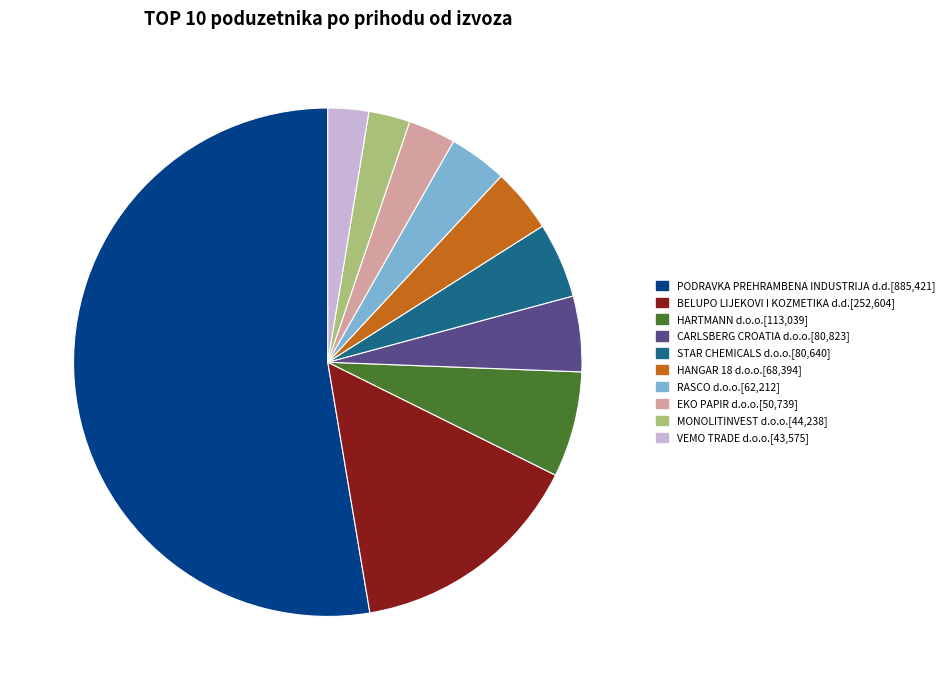

Is the sum of EKO PAPIR d.o.o. and HANGAR 18 d.o.o. greater than half?

No